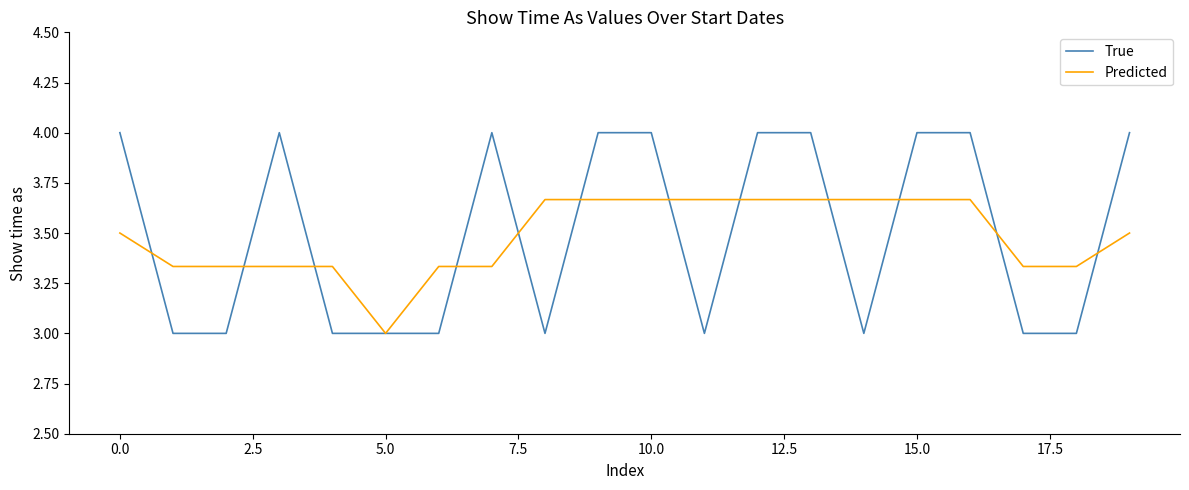

Which series has the widest spread of values?

True